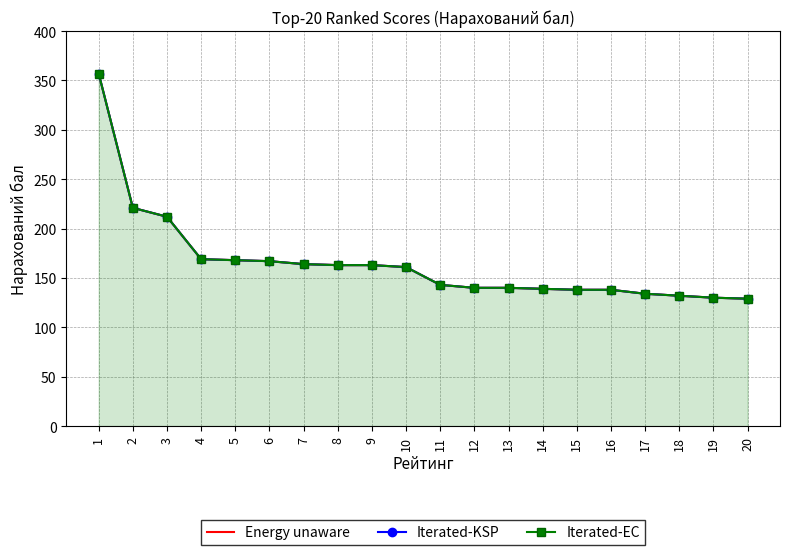

What is the smallest value displayed?

129